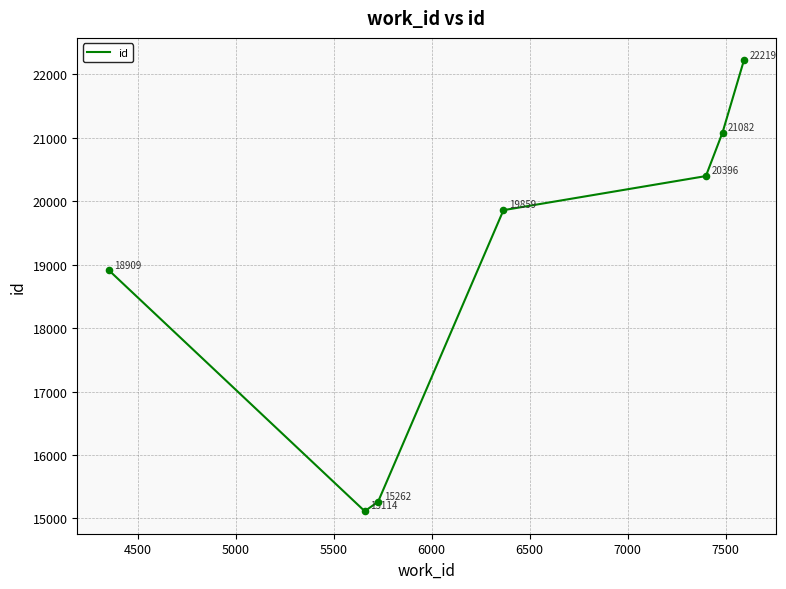

What is the sum of all values?

132841